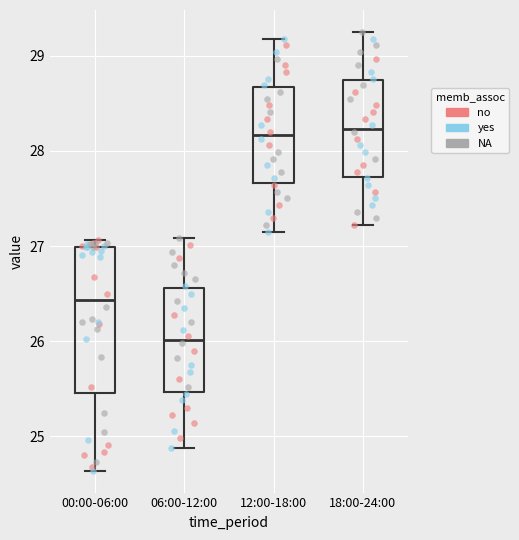

Reading left to right, transcribe this box plot: for each box, give where its median line is, the range the box spans, and where its two whiskers end, as read against the y-axis. The values are not printed on the chart, so give them approximately, as read against the axis.

00:00-06:00: median 26.4, box 25.5 to 27.0, whiskers 24.6 to 27.1
06:00-12:00: median 26.0, box 25.5 to 26.6, whiskers 24.9 to 27.1
12:00-18:00: median 28.2, box 27.7 to 28.7, whiskers 27.2 to 29.2
18:00-24:00: median 28.2, box 27.7 to 28.7, whiskers 27.2 to 29.3